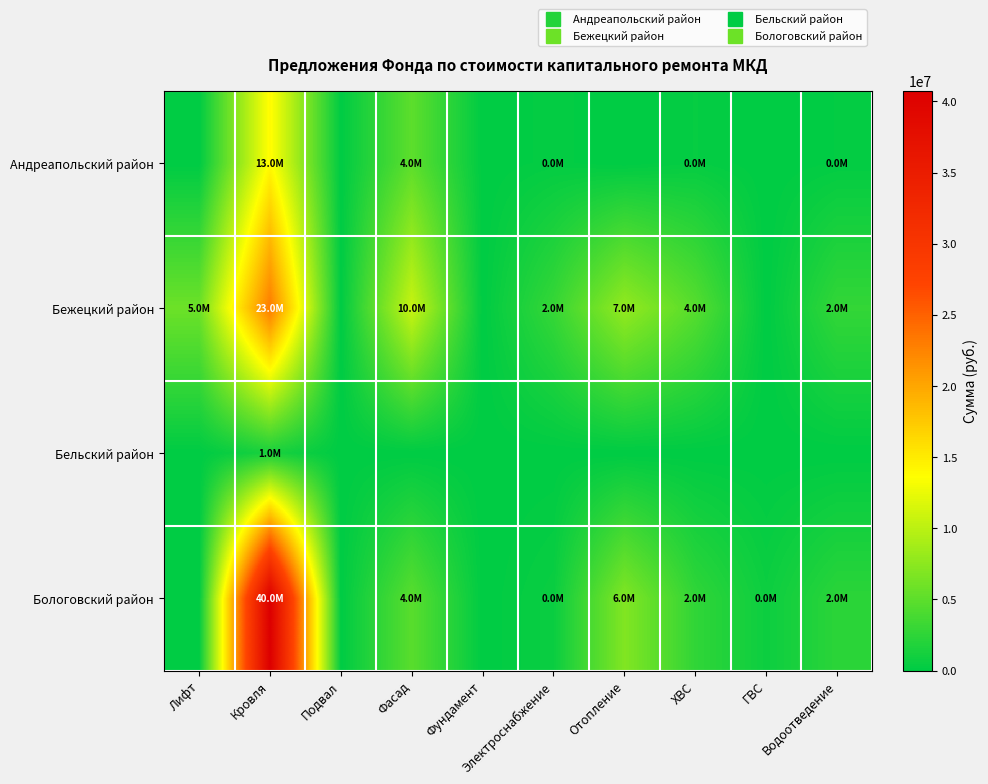

Which series has the largest total across all categories?

Бологовский район